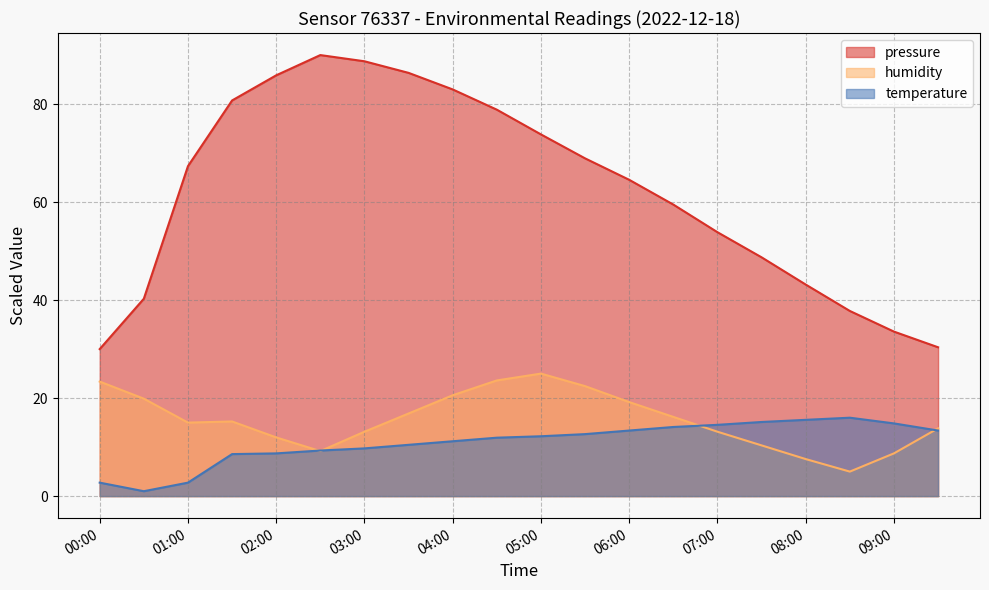

What is the total value across all series at 04:00?

114.8